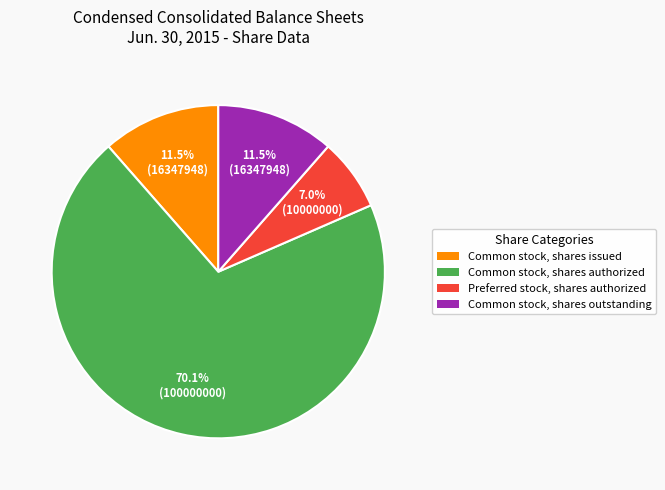

How much of the chart is everything except Common stock, shares issued?

88.5%